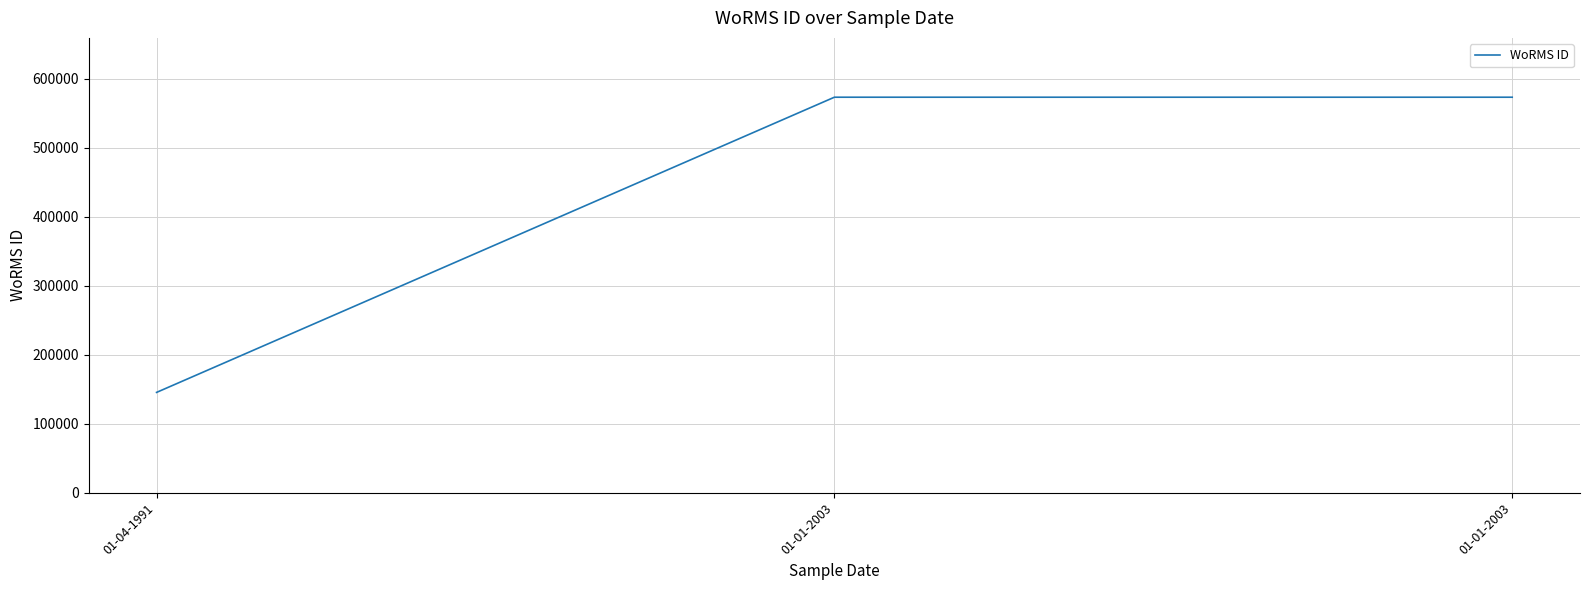

How many series are shown in this chart?

1